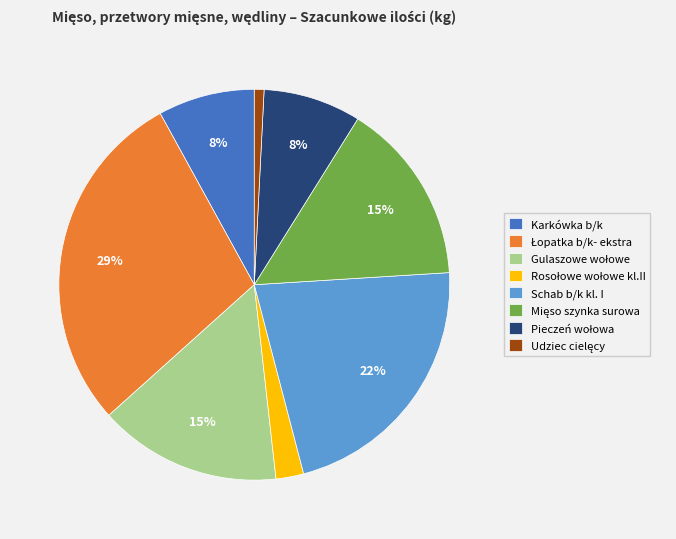

How many segments does this pie chart have?

8